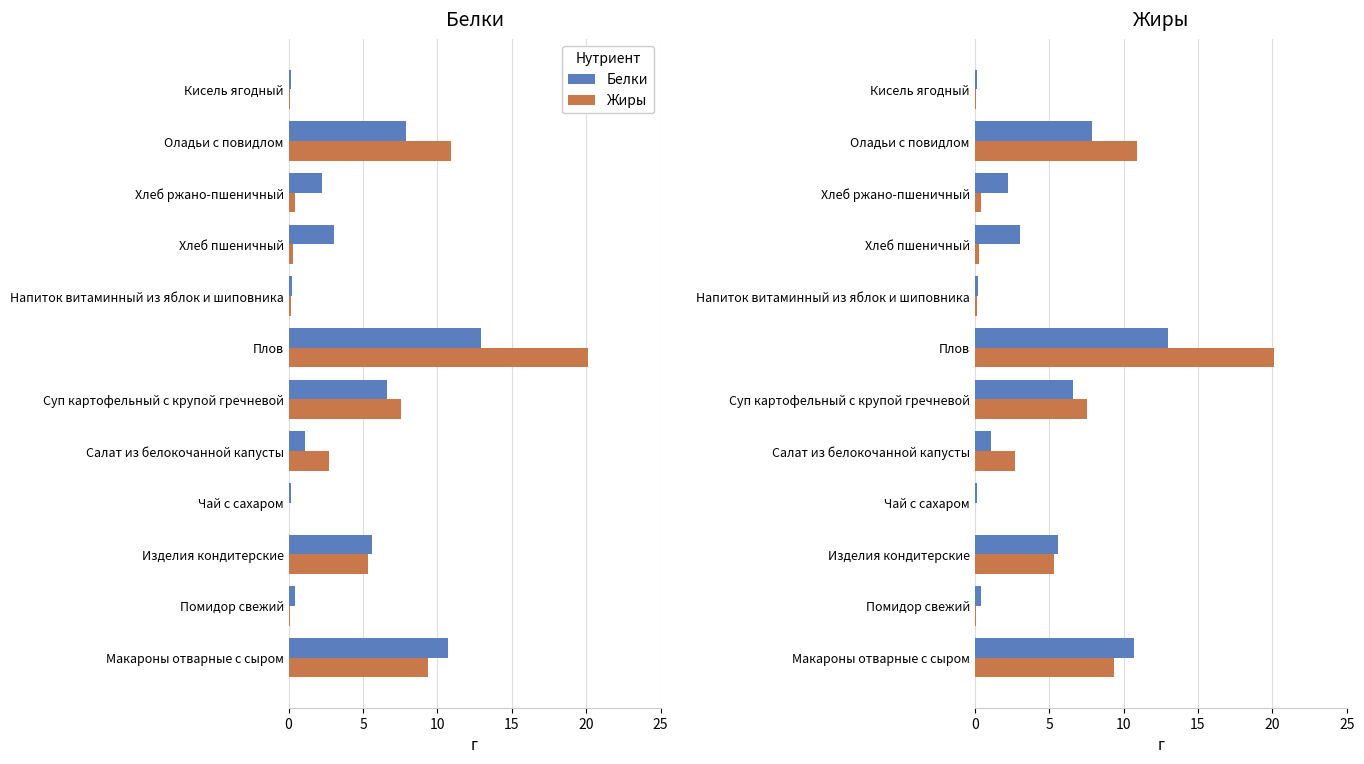

What is the value of the Жиры bar at the 6th from the left?

7.5